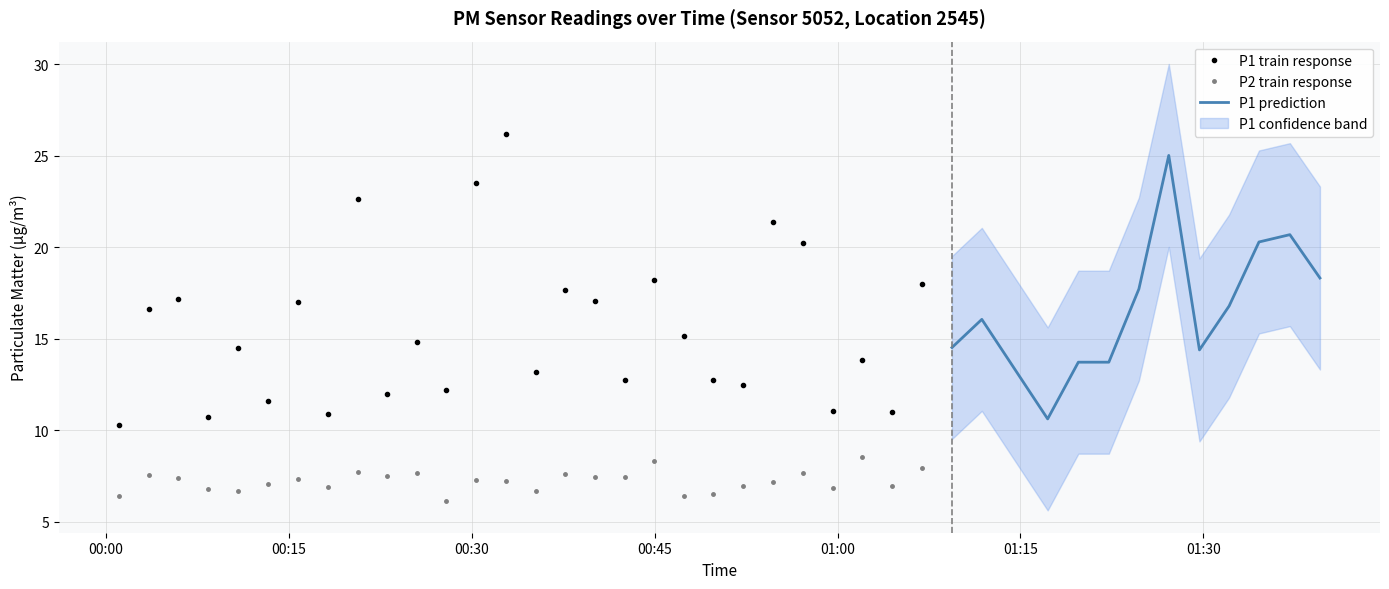

How many lines are shown in the chart?

2